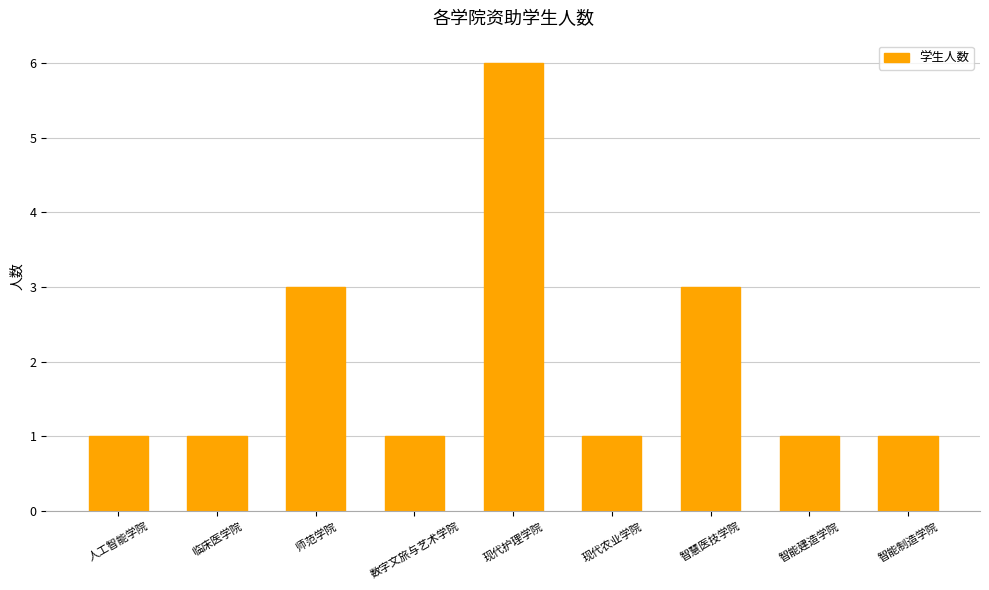

What is the label of the 2nd bar from the right?

智能建造学院